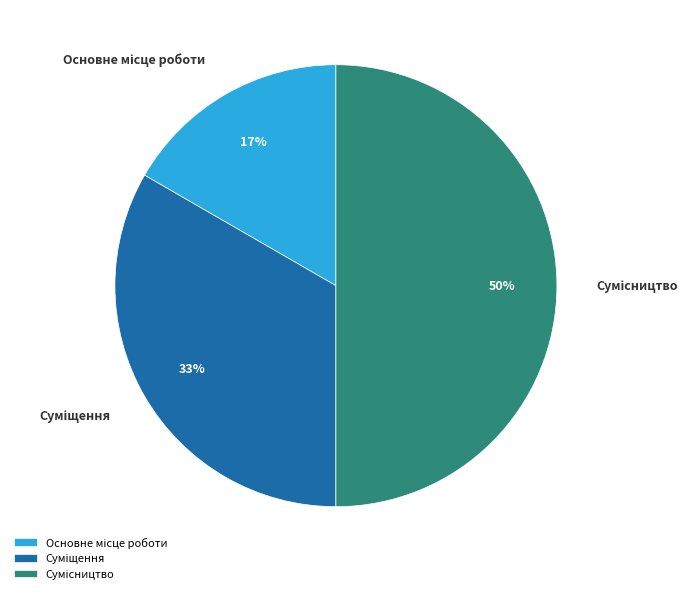

How many segments does this pie chart have?

3